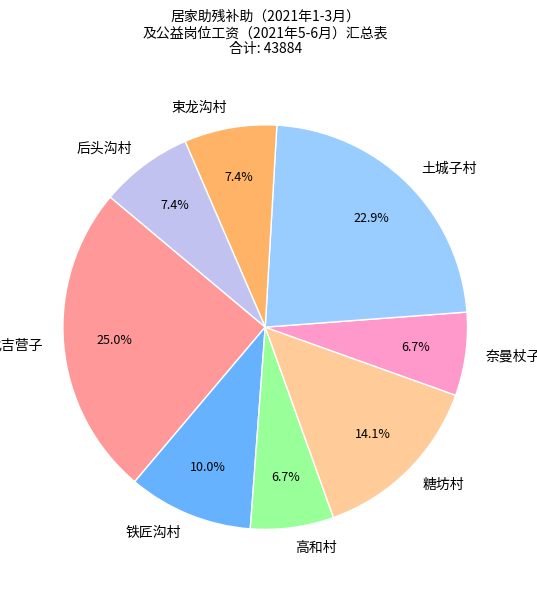

Which has a higher value, 高和村 or 土城子村?

土城子村